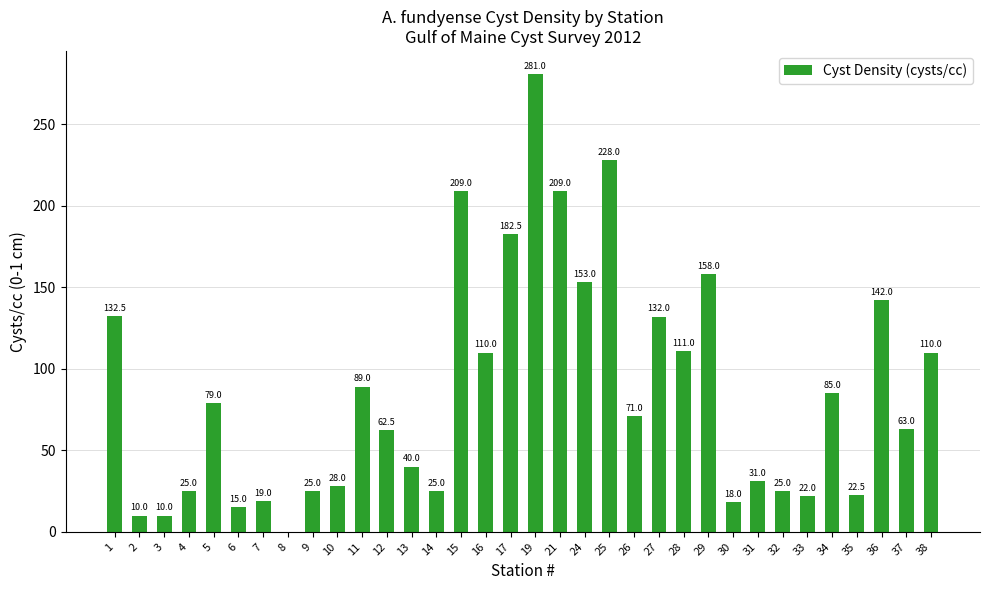

Which category has the highest value across all series?

19